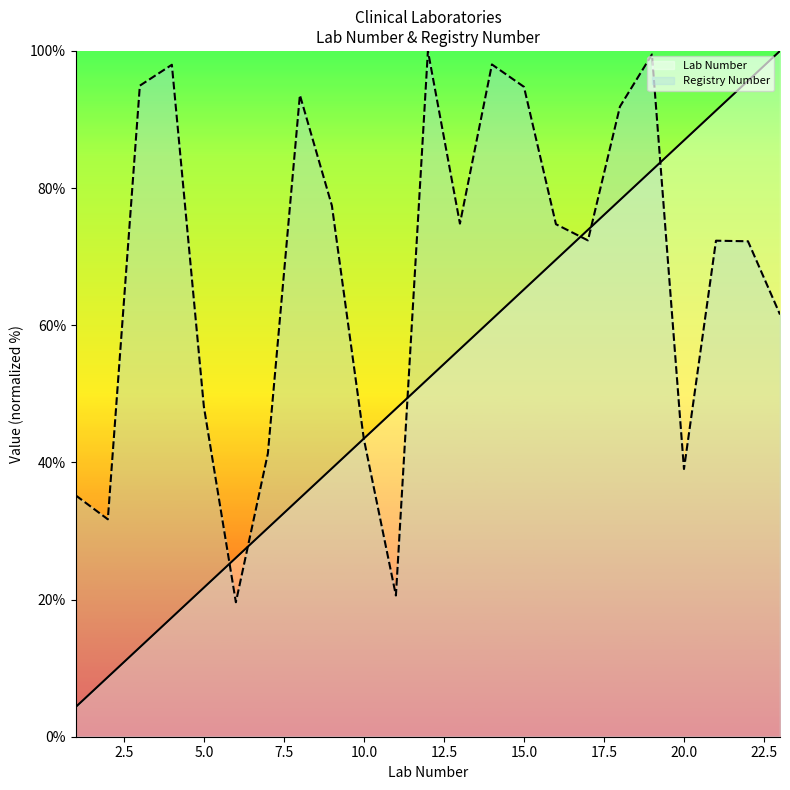

True or false: Registry Number has more than 0 points higher than both neighbors.

True